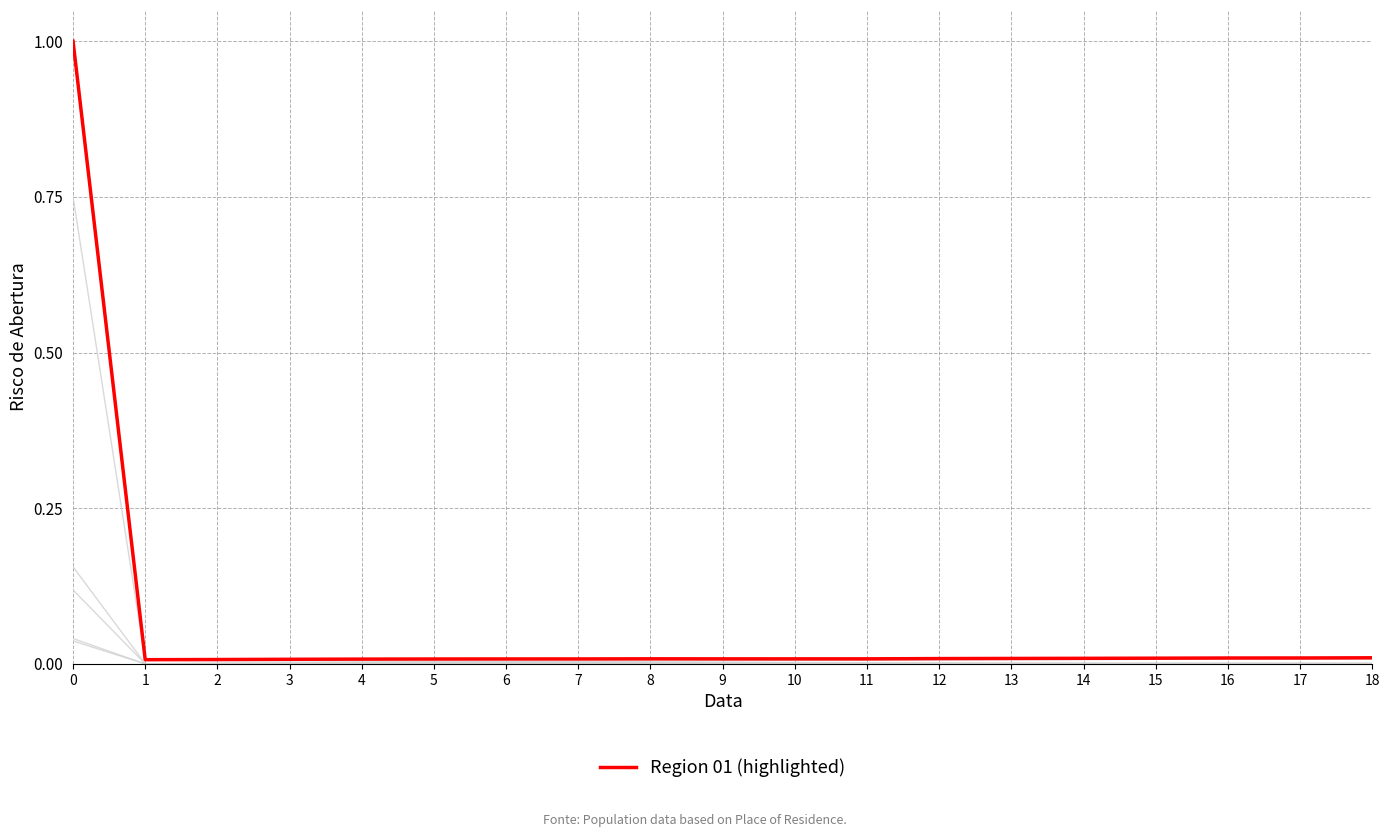

Does the chart have visible grid lines?

Yes